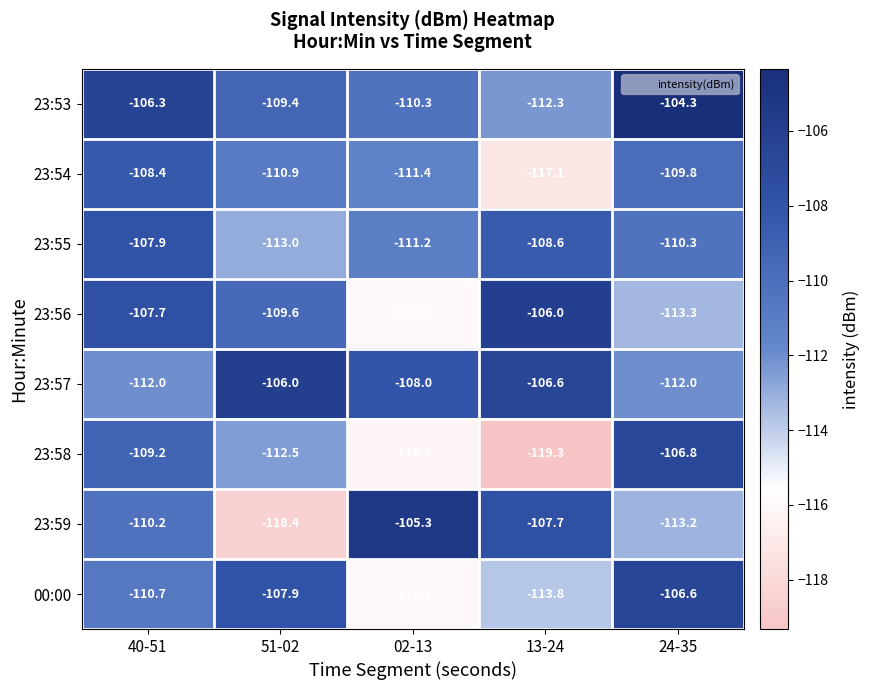

What is the total value across all series at 51-02?

-887.7